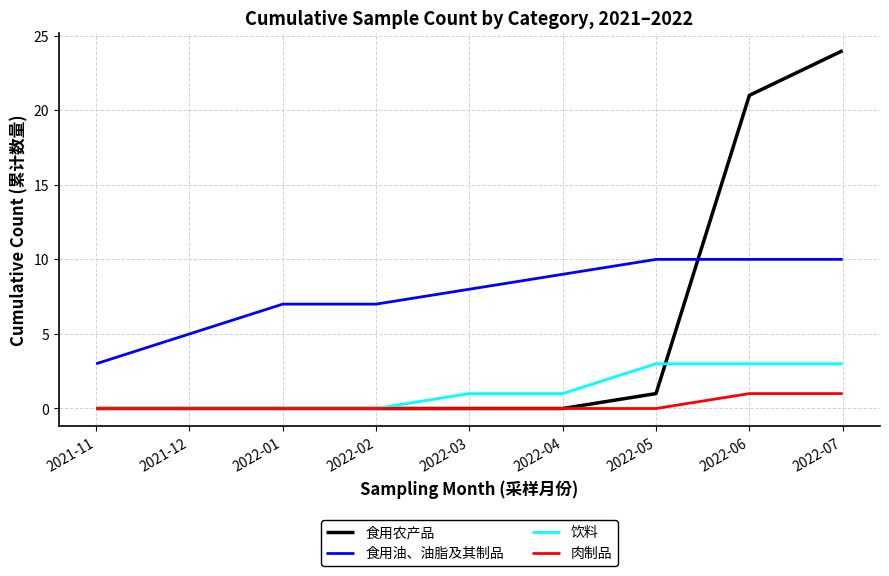

Reading right to left, extract all data points from this chart.

食用农产品: 24	21	1	0	0	0	0	0	0
食用油、油脂及其制品: 10	10	10	9	8	7	7	5	3
饮料: 3	3	3	1	1	0	0	0	0
肉制品: 1	1	0	0	0	0	0	0	0